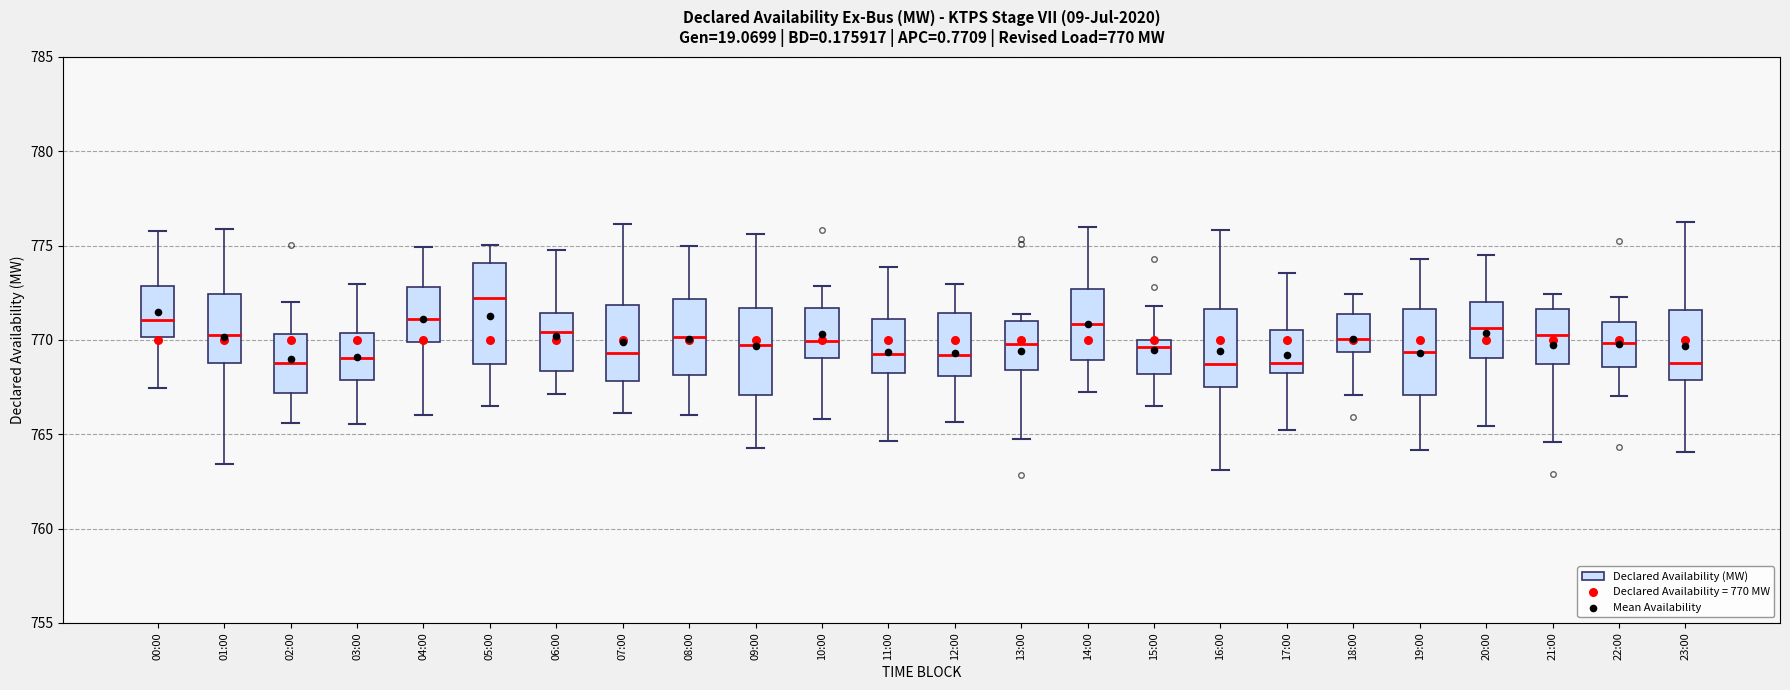

Which box is the tallest, from its lower edge to its upper edge?

05:00